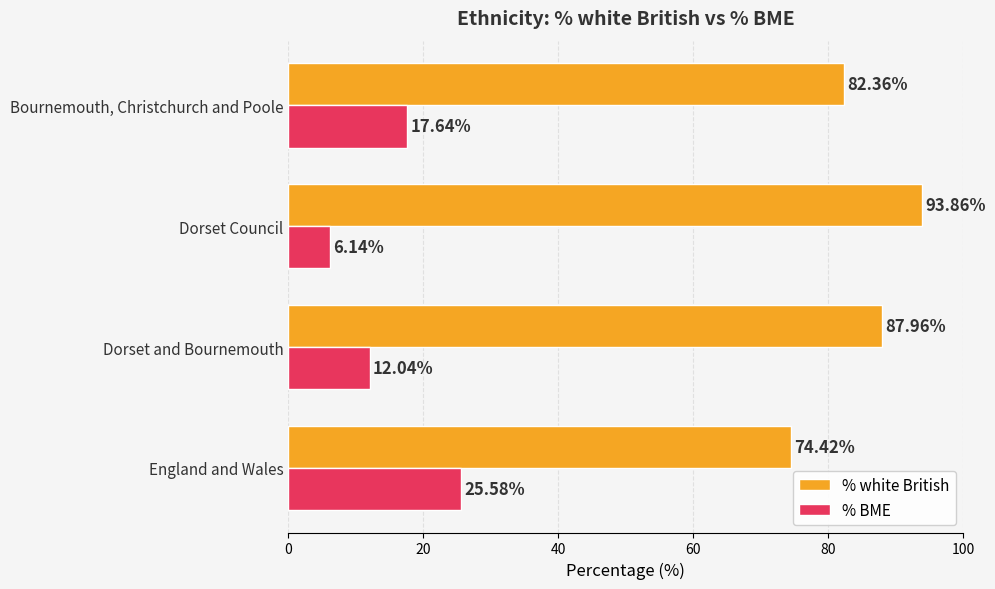

What is the total value across all series at Dorset and Bournemouth?

100.0